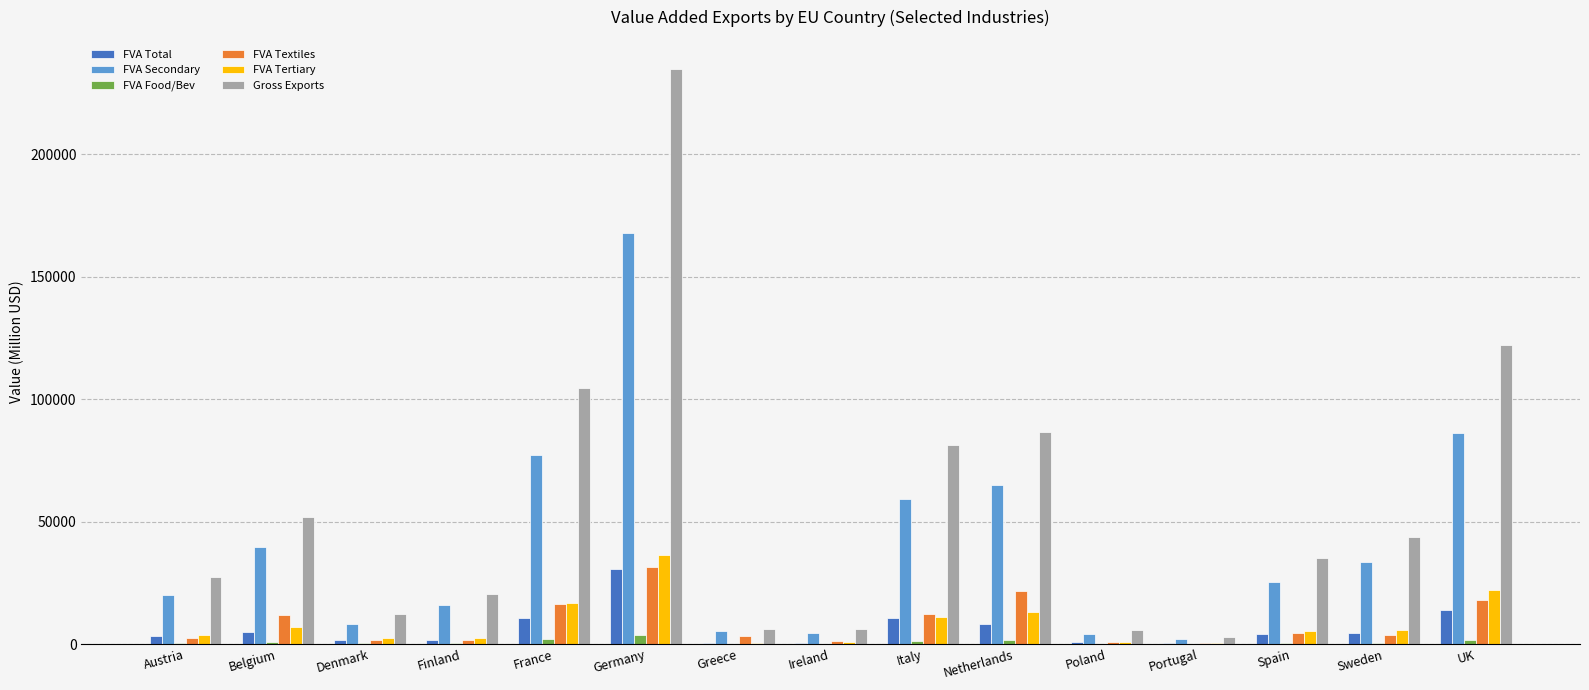

What is the total value across all series at Italy?

175765.0